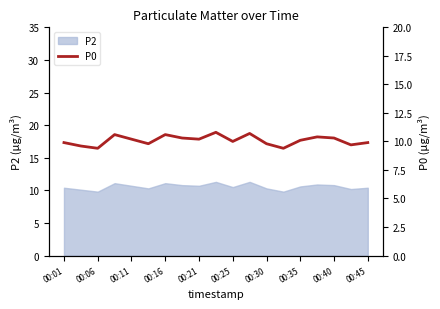

Is it true that P2 equals 14.1 at 00:01?

False